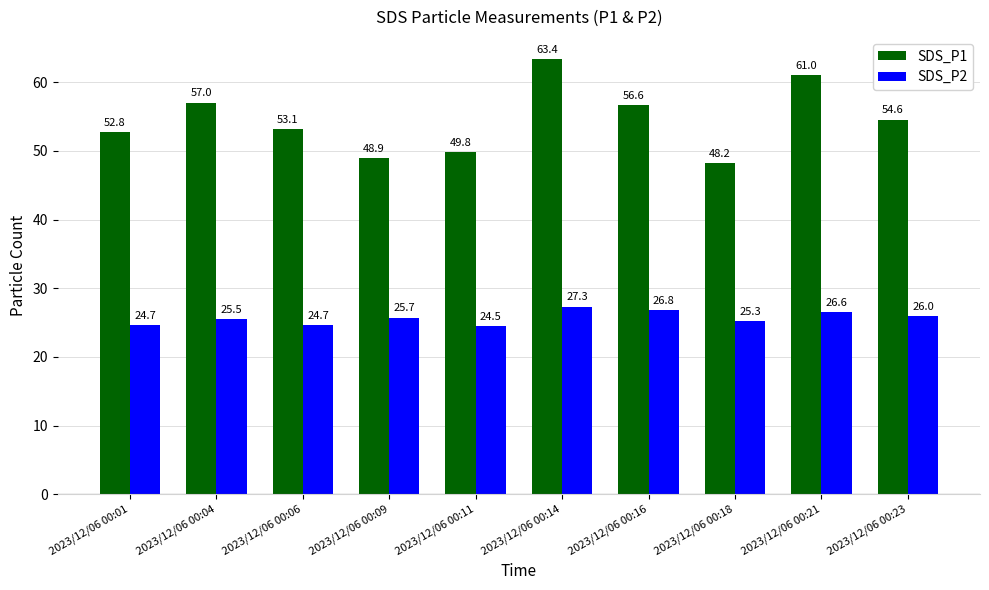

True or false: SDS_P2 has a value of 35.2 at 2023/12/06 00:23.

False